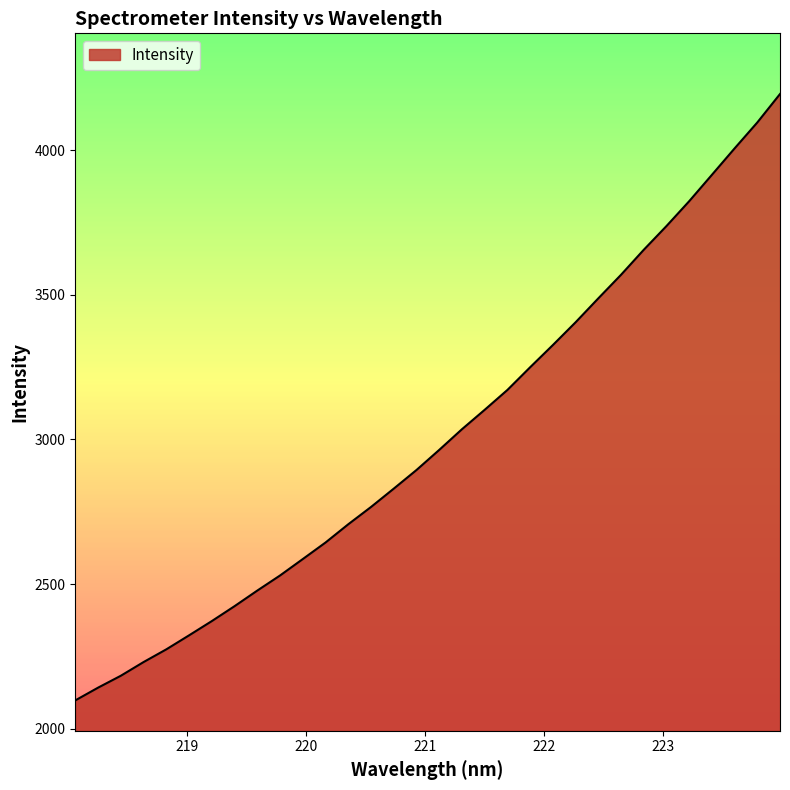

What is the maximum value shown in the chart?

4193.7